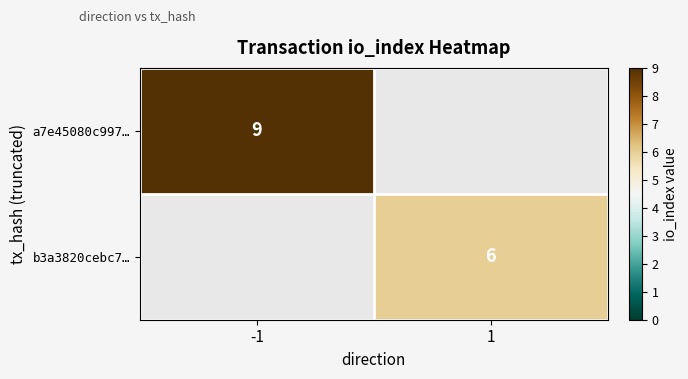

Count the number of data series in this chart.

2